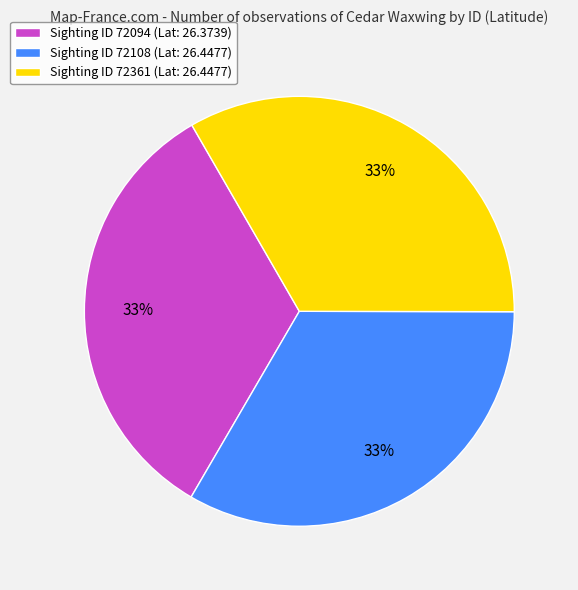

Is there a majority slice in this chart?

No